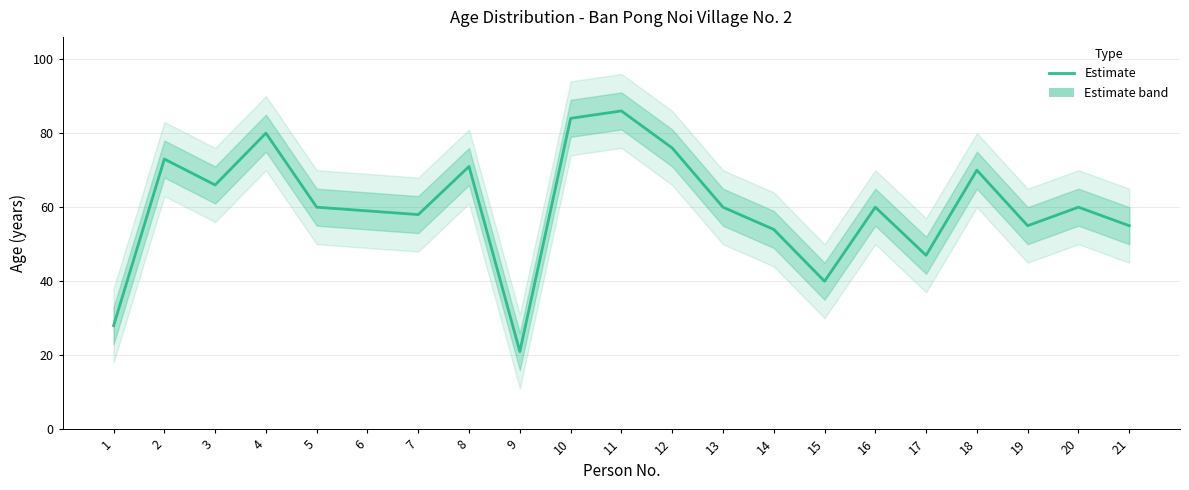

What is the change in value from 11 to 14?

-32